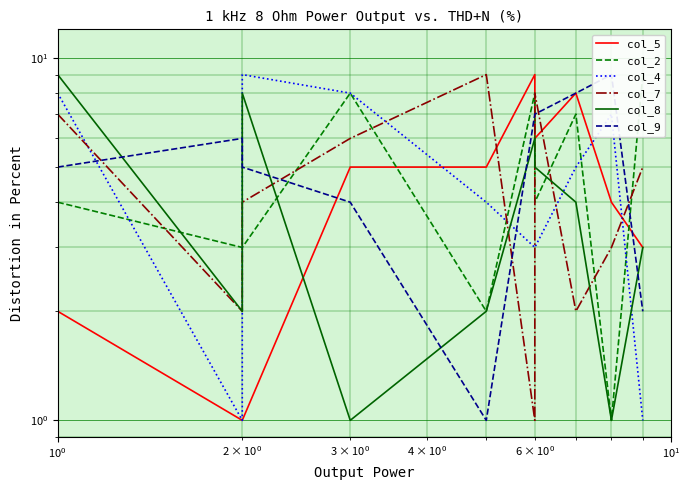

How many lines are shown in the chart?

6